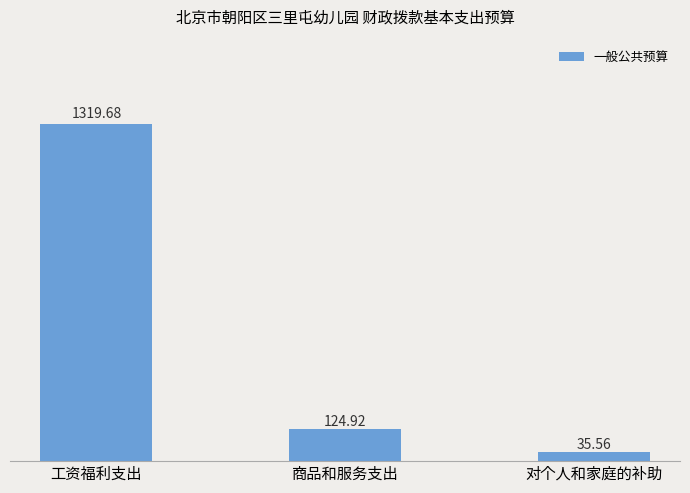

At which category does the chart reach its minimum across all series?

对个人和家庭的补助